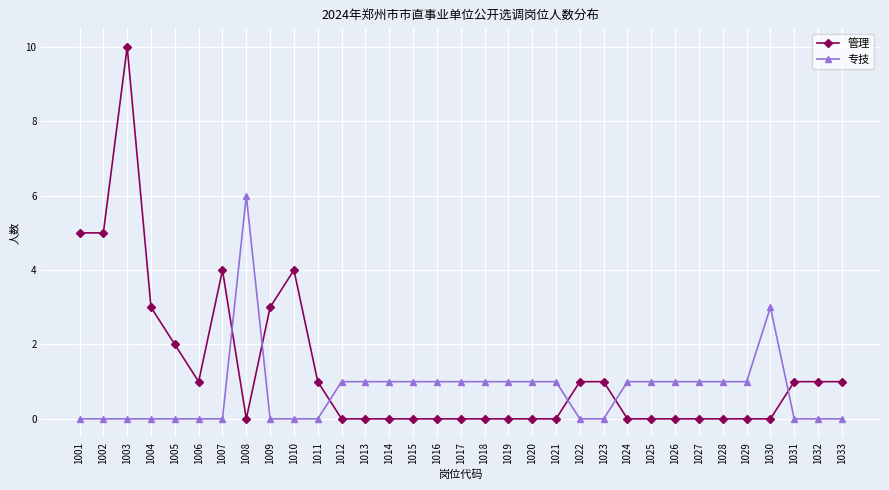

Which series has the largest total across all categories?

管理